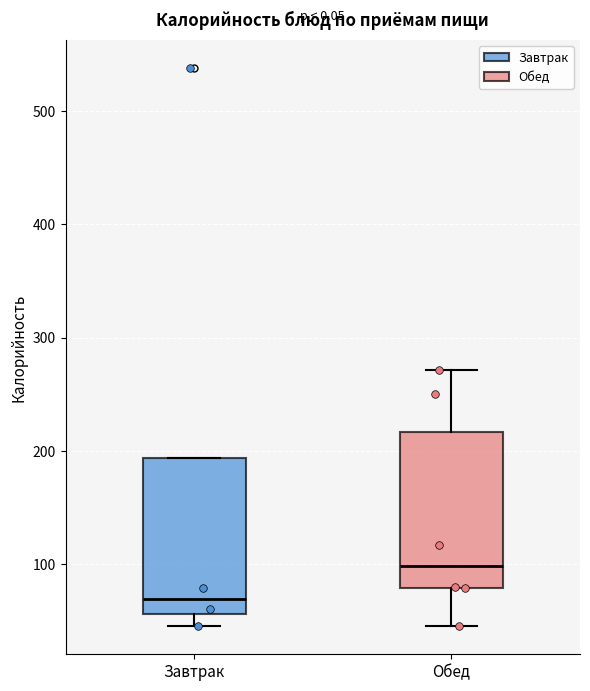

Reading left to right, transcribe this box plot: for each box, give where its median line is, the range the box spans, and where its two whiskers end, as read against the y-axis. The values are not printed on the chart, so give them approximately, as read against the axis.

Завтрак: median 70, box 60 to 190, whiskers 50 to 190
Обед: median 100, box 80 to 220, whiskers 50 to 270